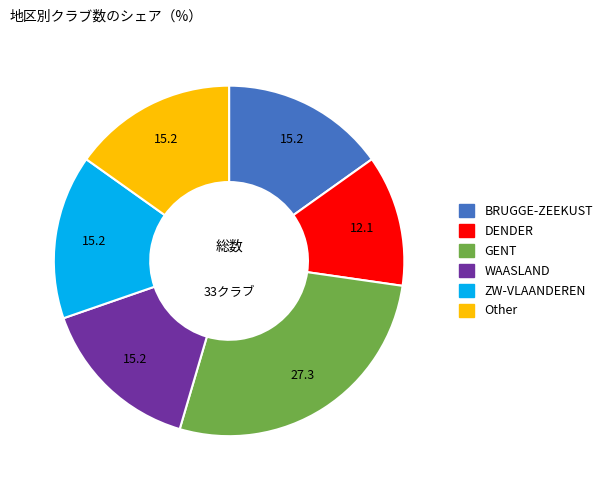

Which category has the smallest portion of the pie?

DENDER